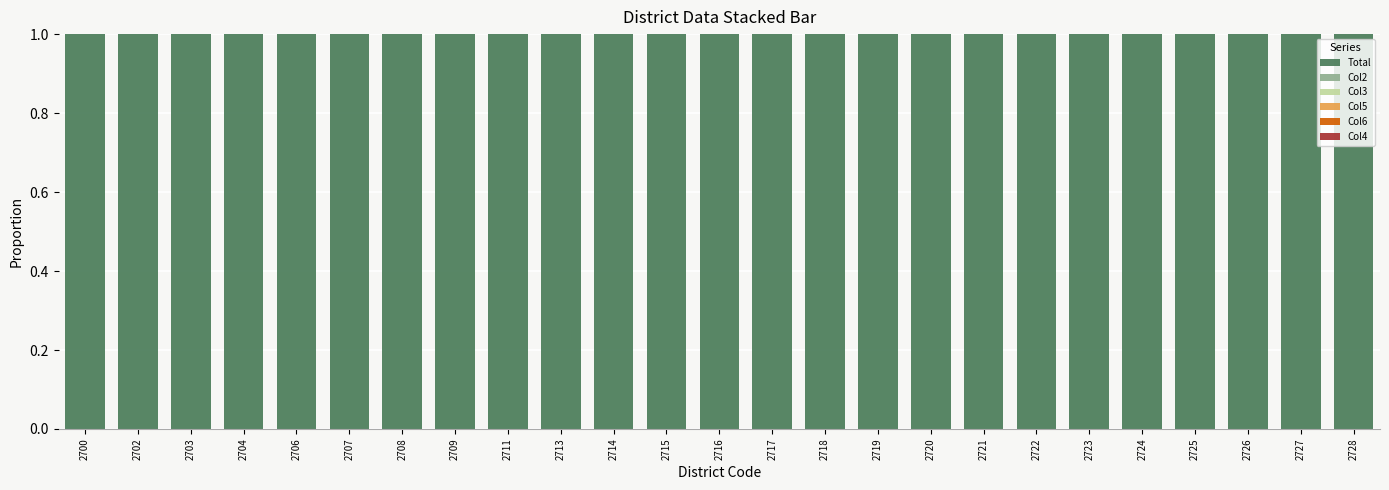

List the series in order of their peak value, highest first.

Total, Col2, Col4, Col5, Col3, Col6